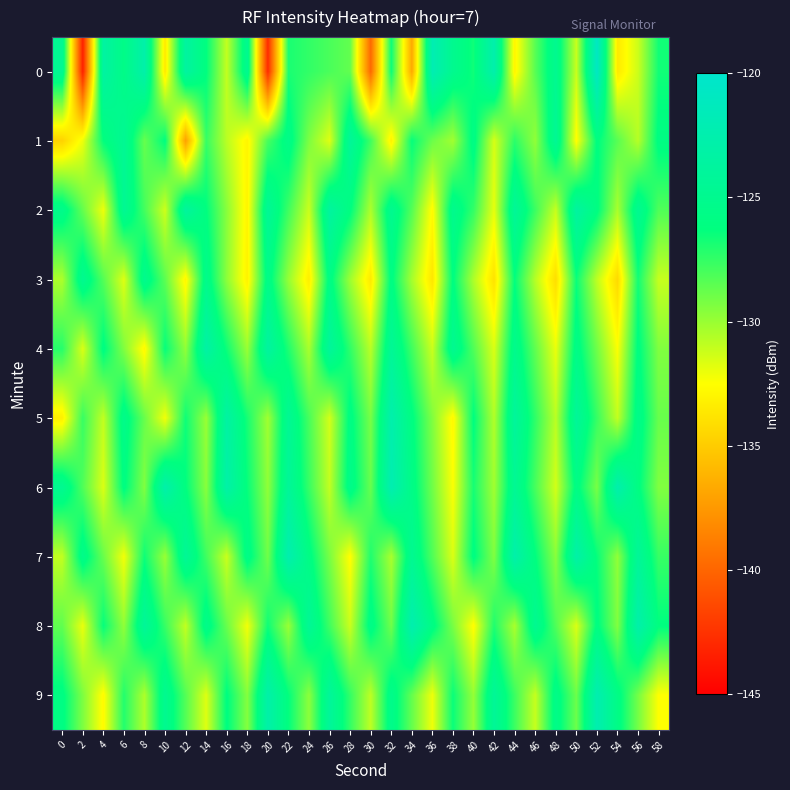

Which has a higher value, 12 or 52?

52